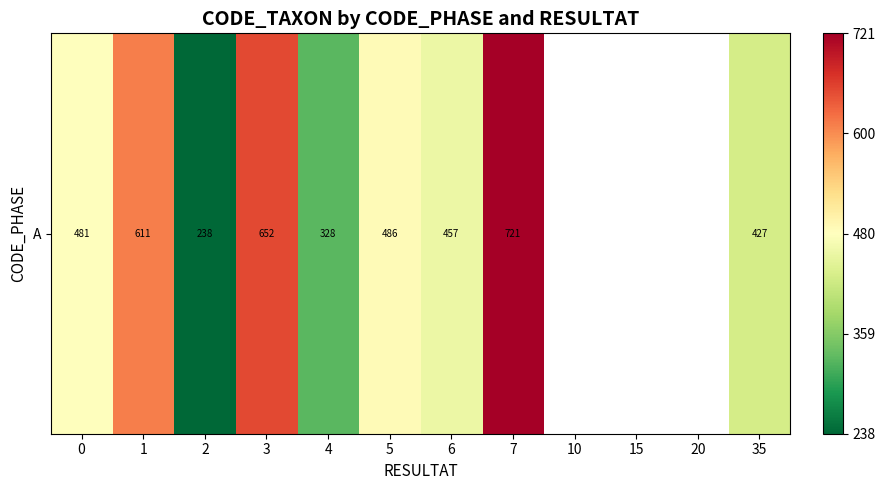

What value does the data have at 35?

427.0